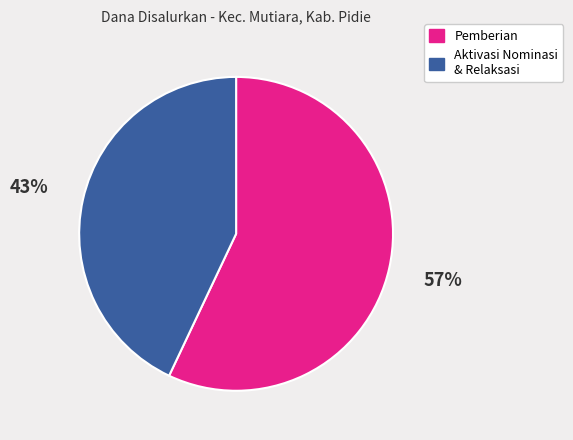

Is there a majority slice in this chart?

Yes